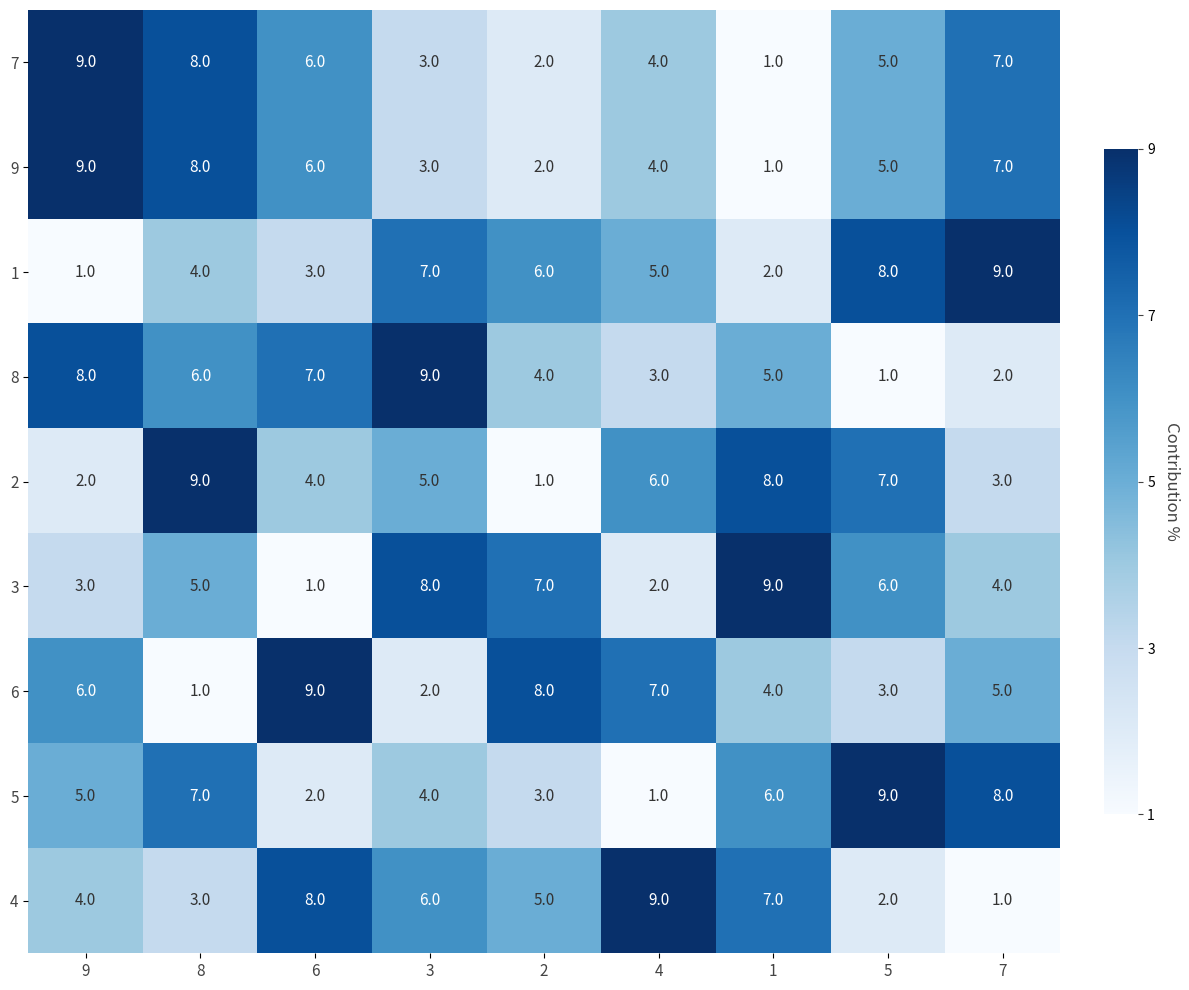

What is the spread (max minus min) of values at 8?

8